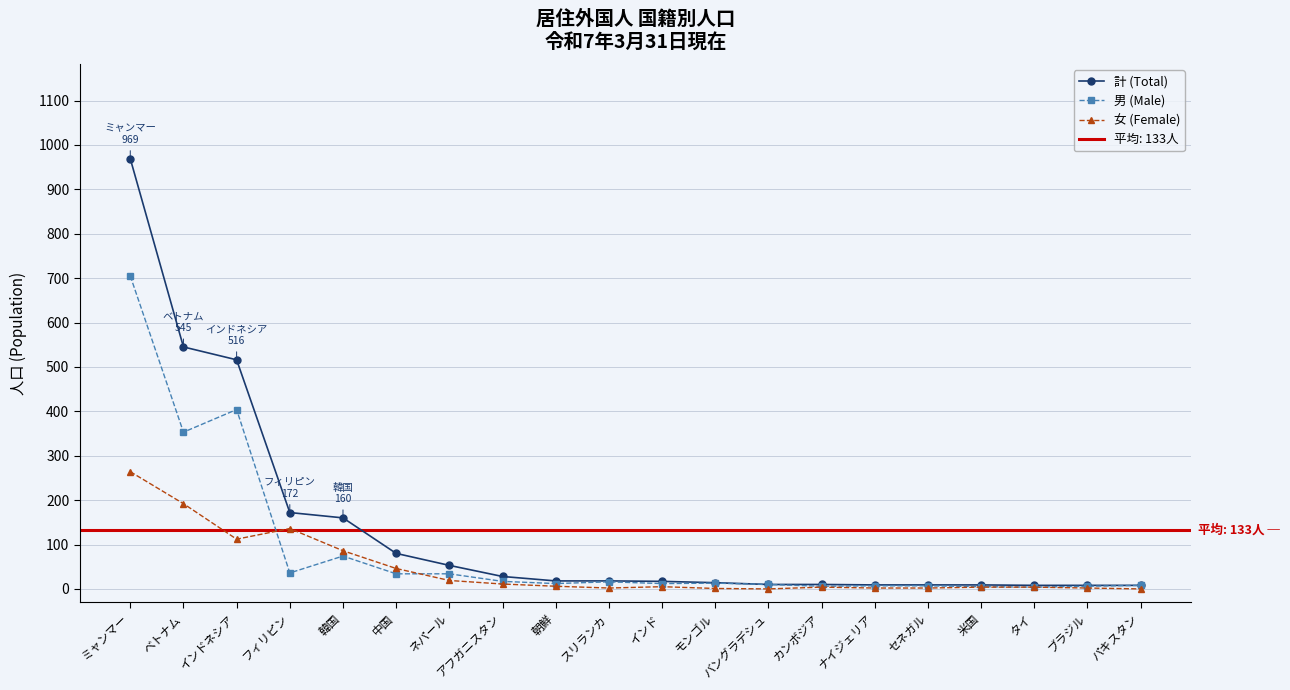

What is the highest value of the 男 (Male) series?

705